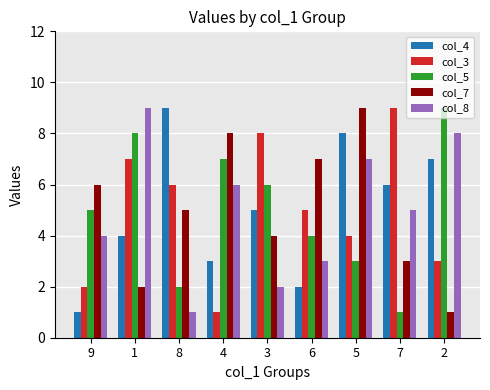

The value of col_5 at 6 is 7. True or false?

False